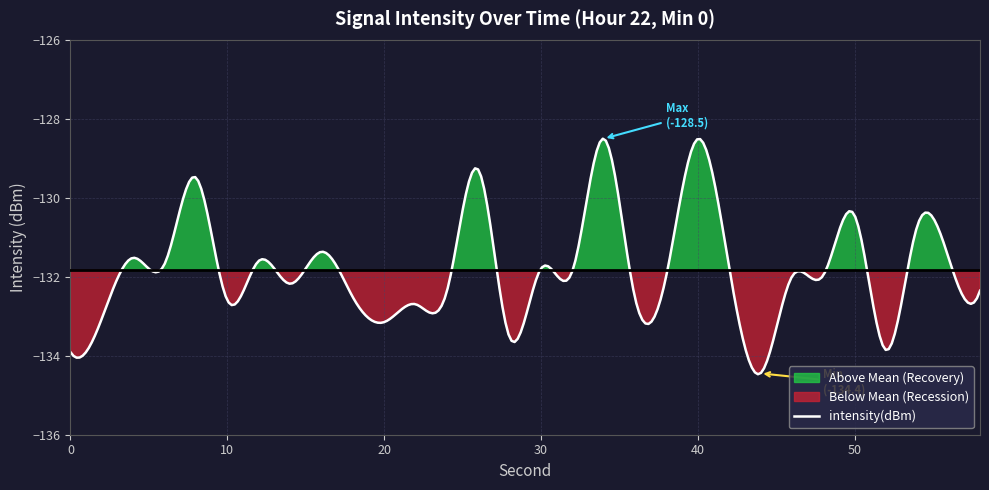

What is the smallest value displayed?

-134.4